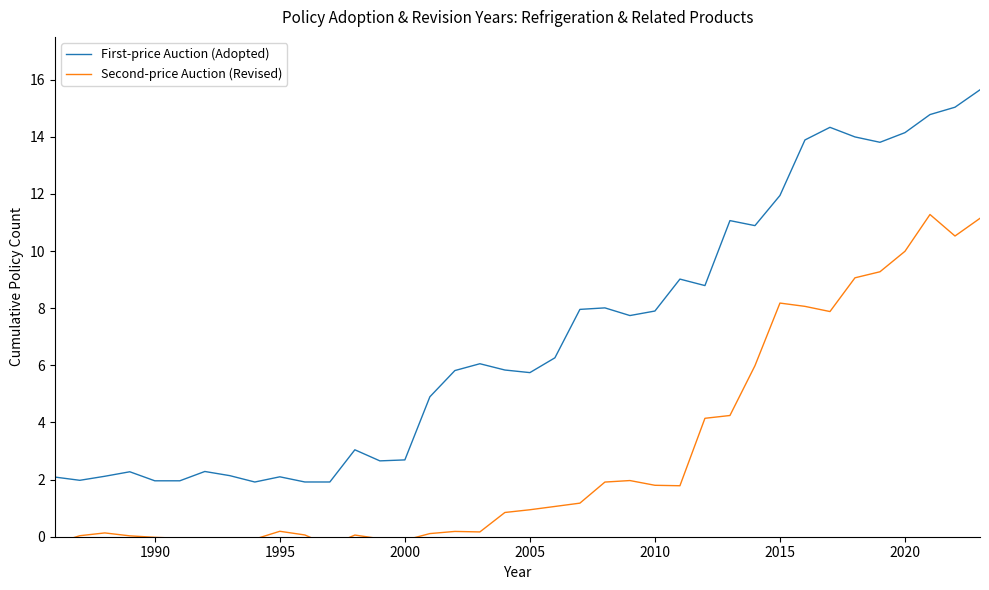

True or false: First-price Auction (Adopted) has more than 0 interior local peaks.

True